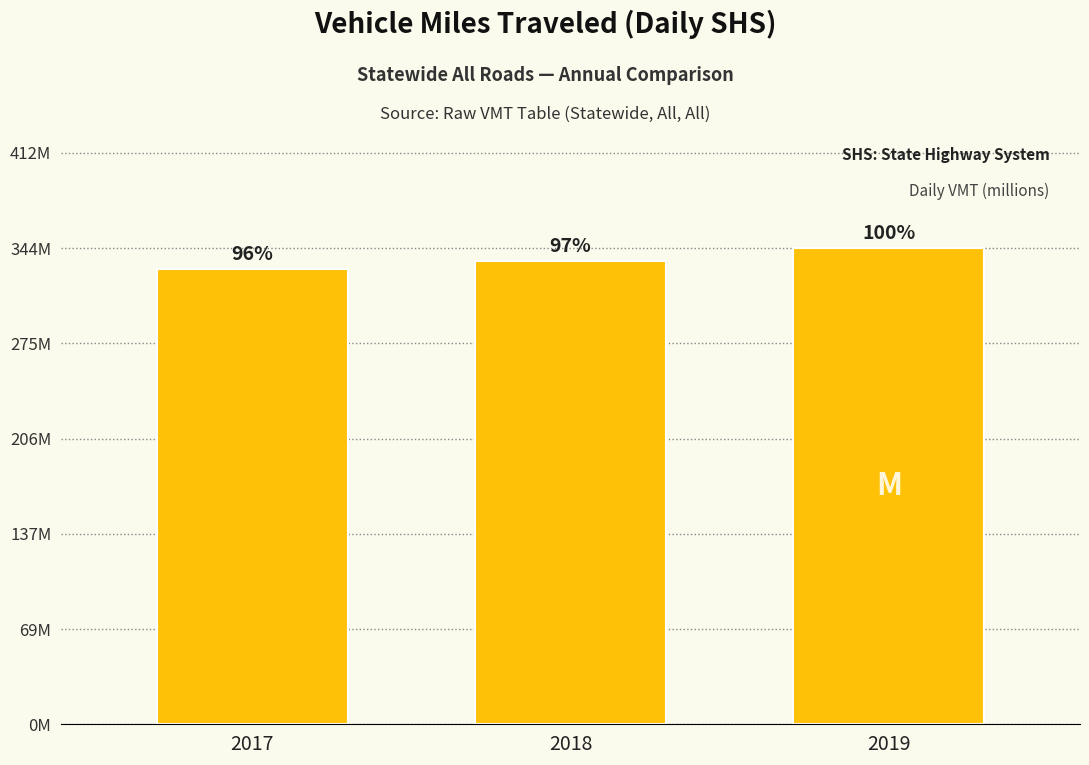

Are the bars horizontal?

No